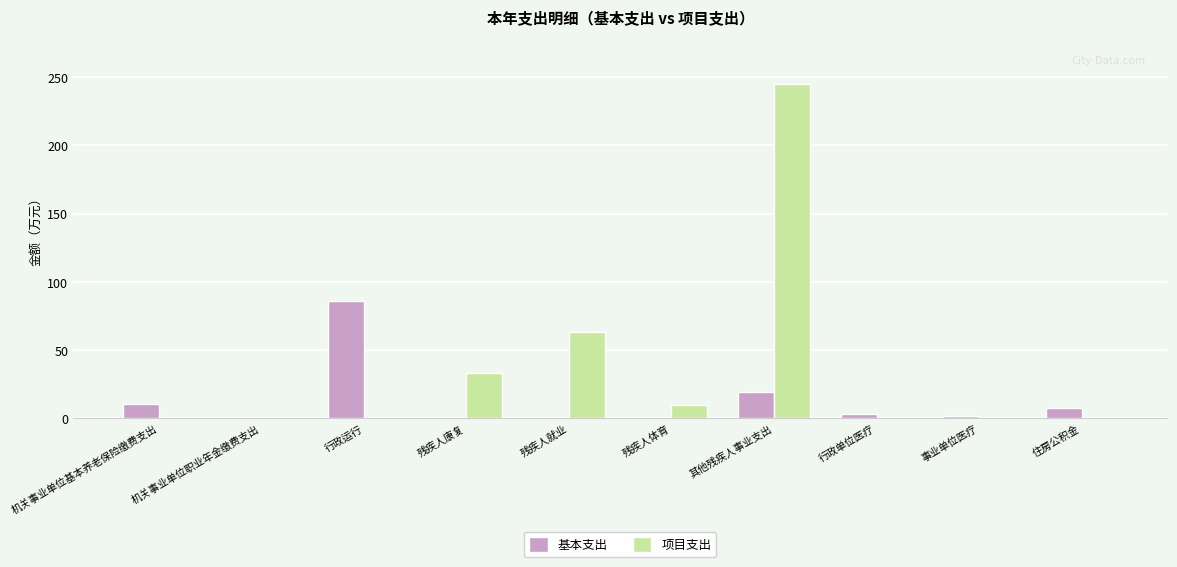

What are all the series names shown in the legend?

基本支出, 项目支出